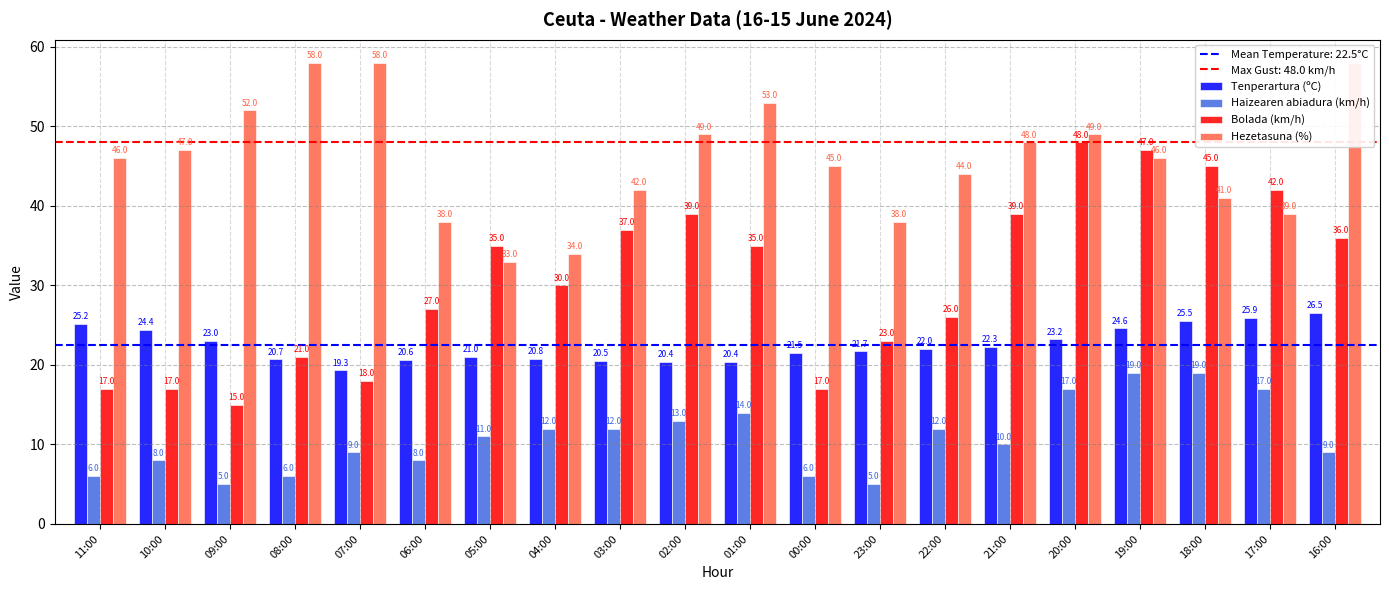

What is the sum of the Haizearen abiadura (km/h) values at 11:00 and 04:00?

18.0